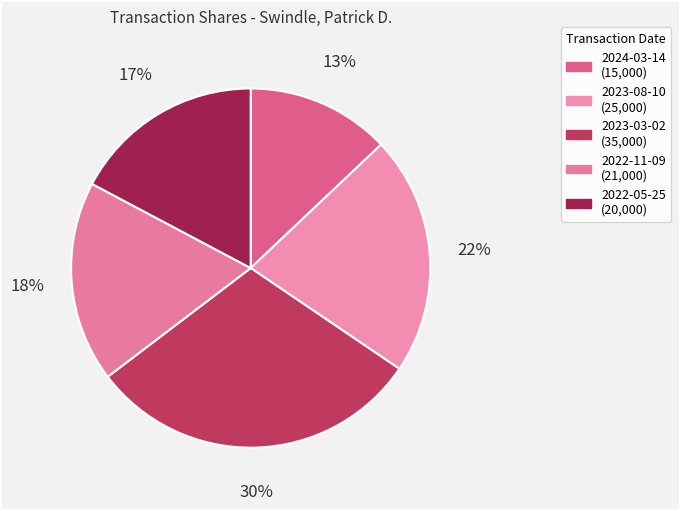

True or false: 2024-03-14 accounts for 1% of the total.

False